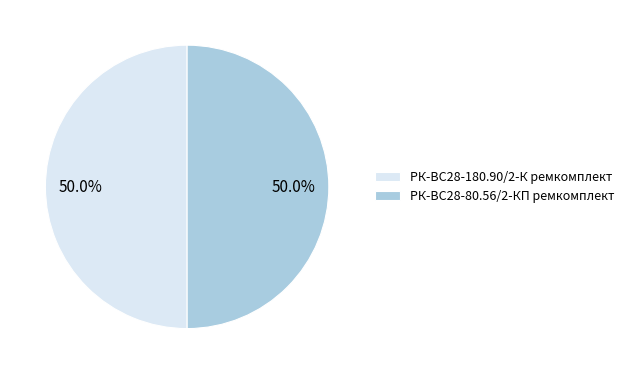

Approximately how many times larger is the value at РК-ВС28-80.56/2-КП ремкомплект compared to РК-ВС28-180.90/2-К ремкомплект?

1.0